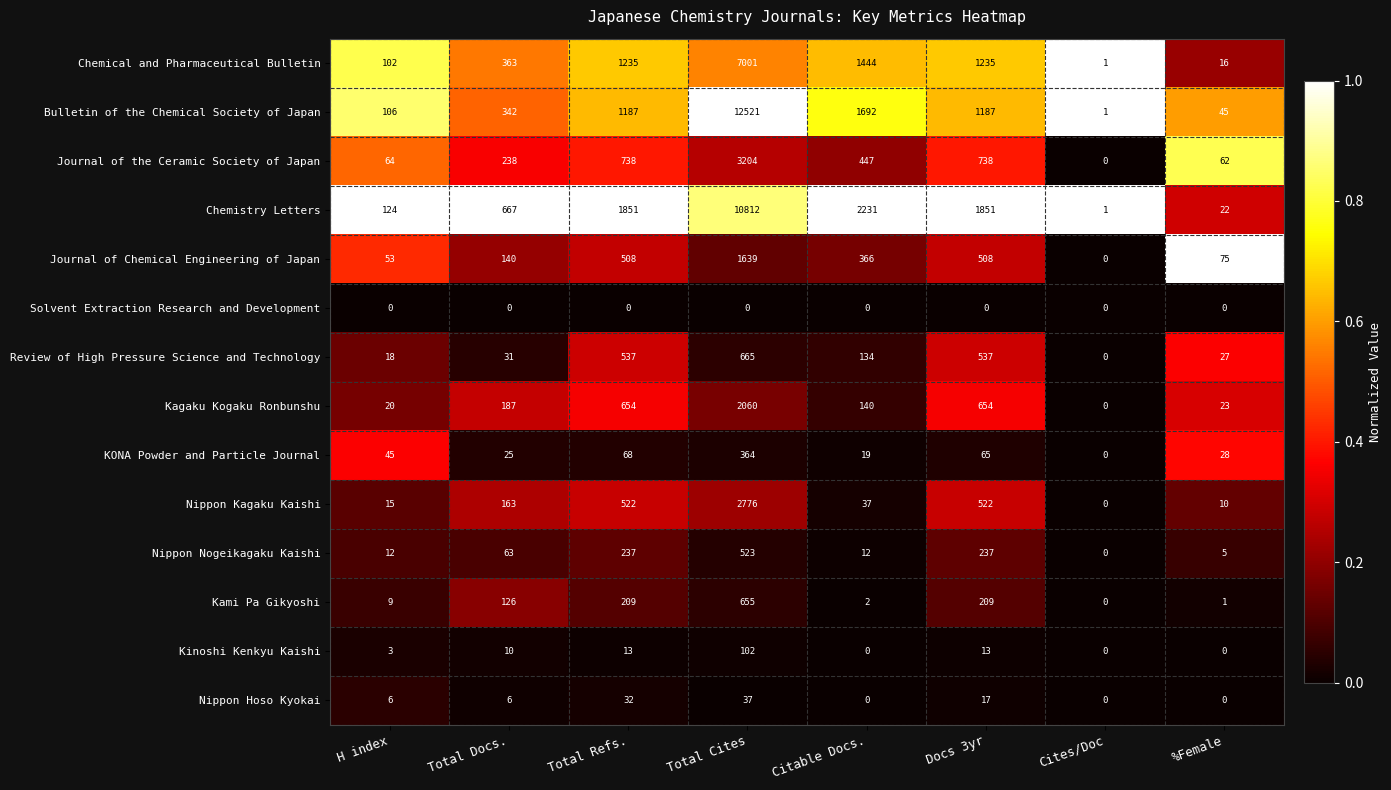

At which category is the sum across all series the highest?

Total Cites